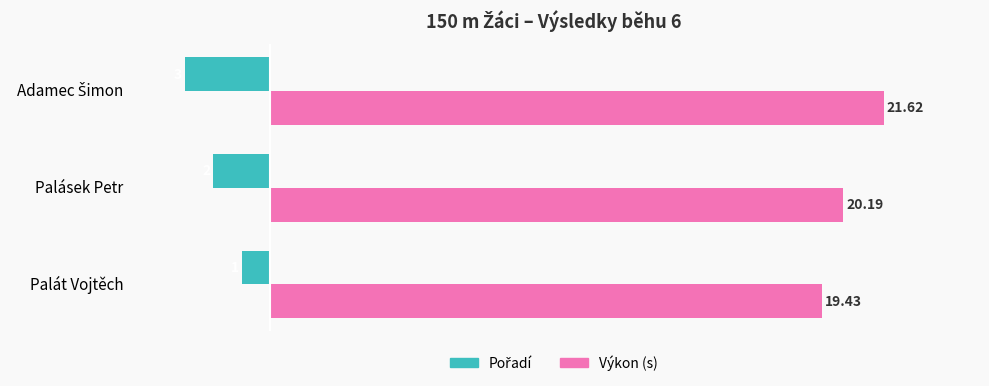

Count the Výkon (s) values in the range 19 to 21.

2